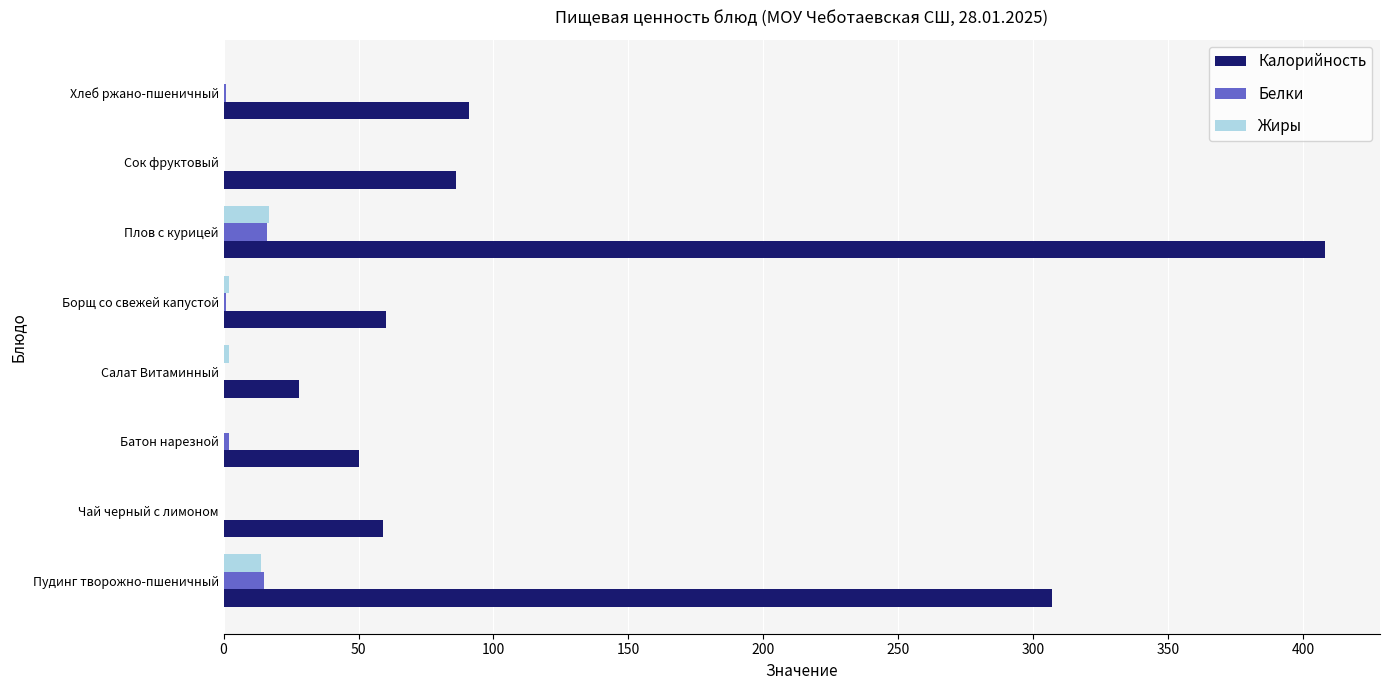

What is the maximum value for Жиры?

17